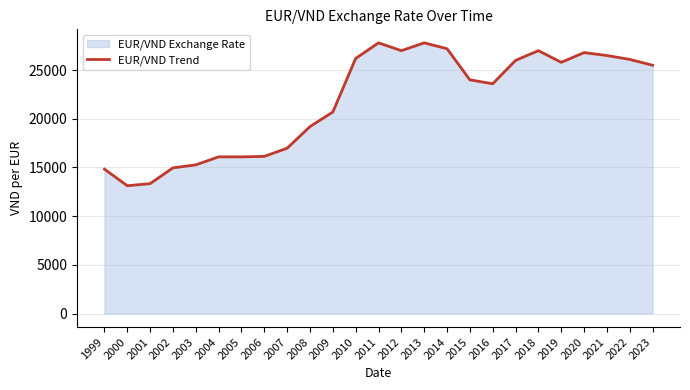

At which label is the value closest to 20462?

2009